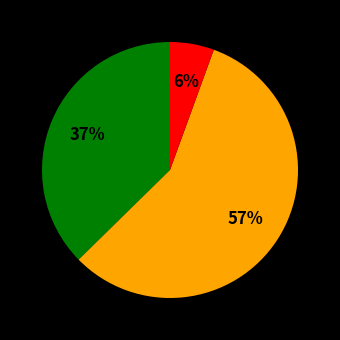

Does any single category account for the majority?

Yes